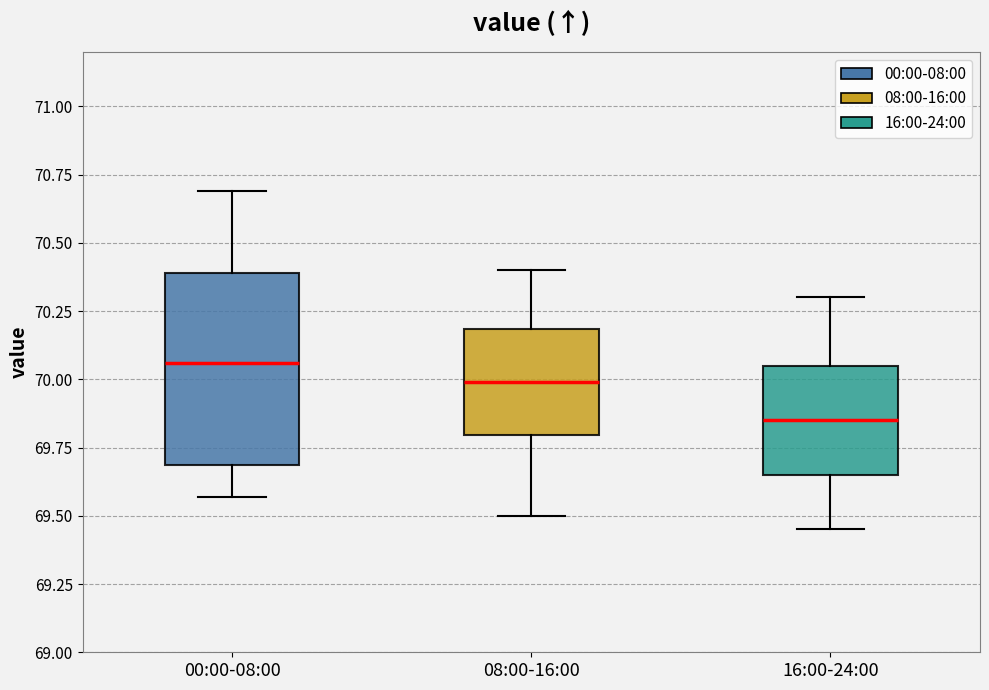

Reading left to right, read every box against the y-axis: the position of its median line, the range the box covers, and the ends of its whiskers. The values are not printed on the chart, so give them approximately, as read against the axis.

00:00-08:00: median 70.05, box 69.70 to 70.40, whiskers 69.55 to 70.70
08:00-16:00: median 70.00, box 69.80 to 70.20, whiskers 69.50 to 70.40
16:00-24:00: median 69.85, box 69.65 to 70.05, whiskers 69.45 to 70.30